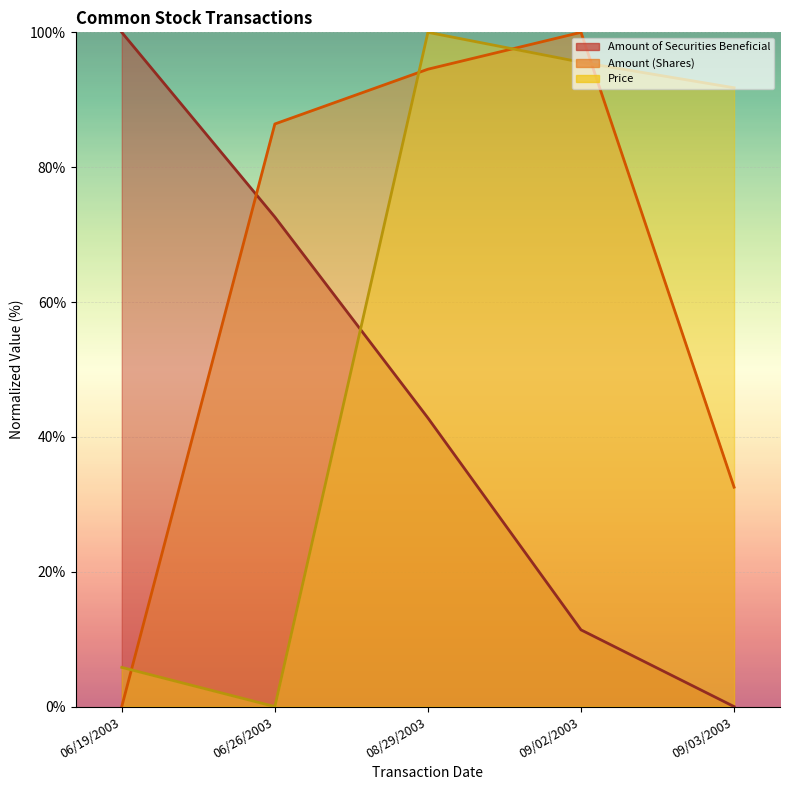

What is the difference between the second highest and minimum values in the Amount of Securities Beneficial series?

72.6